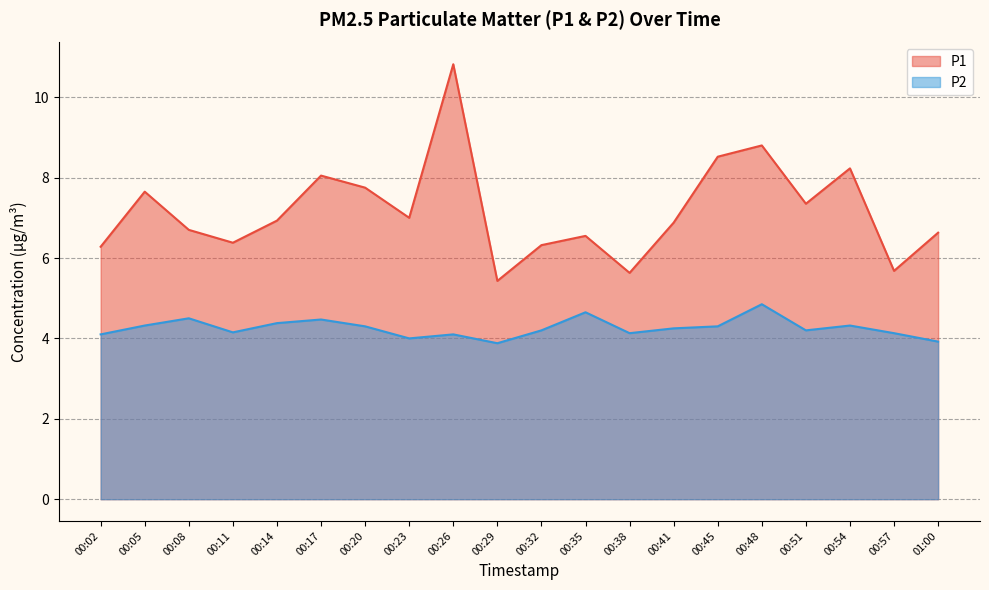

Read the P2 value at 00:17.

4.5